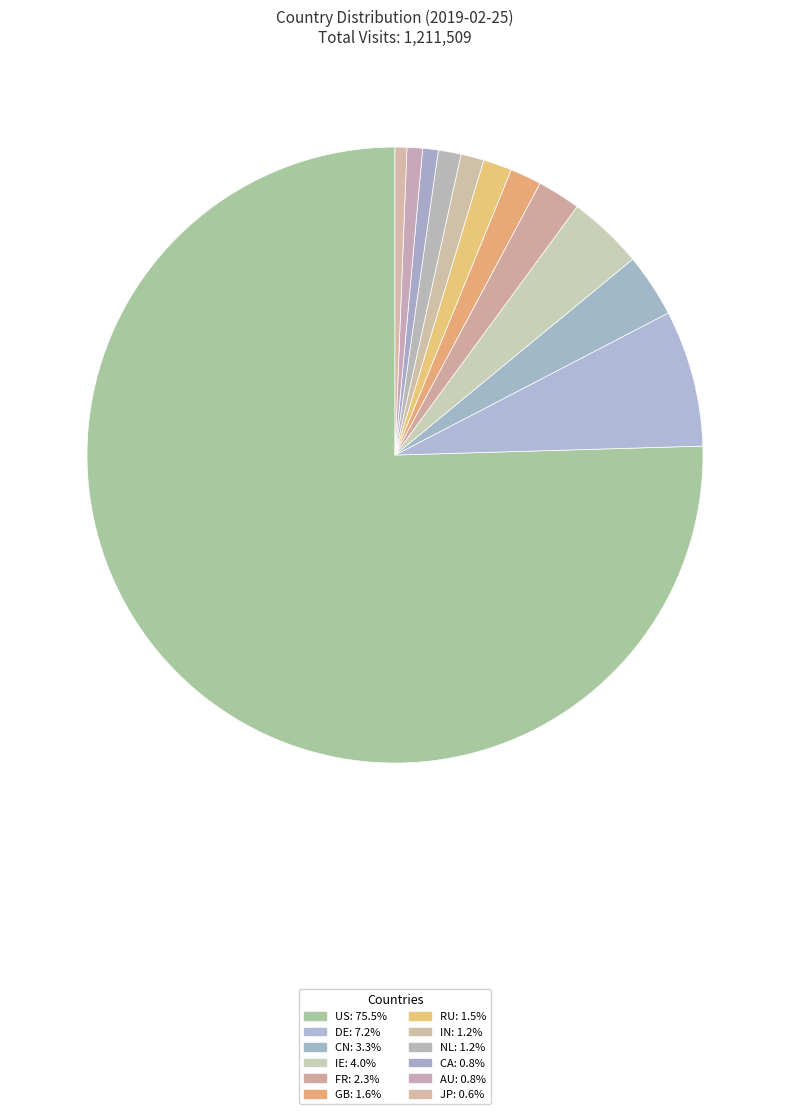

Is it true that DE is 15% of the pie?

False